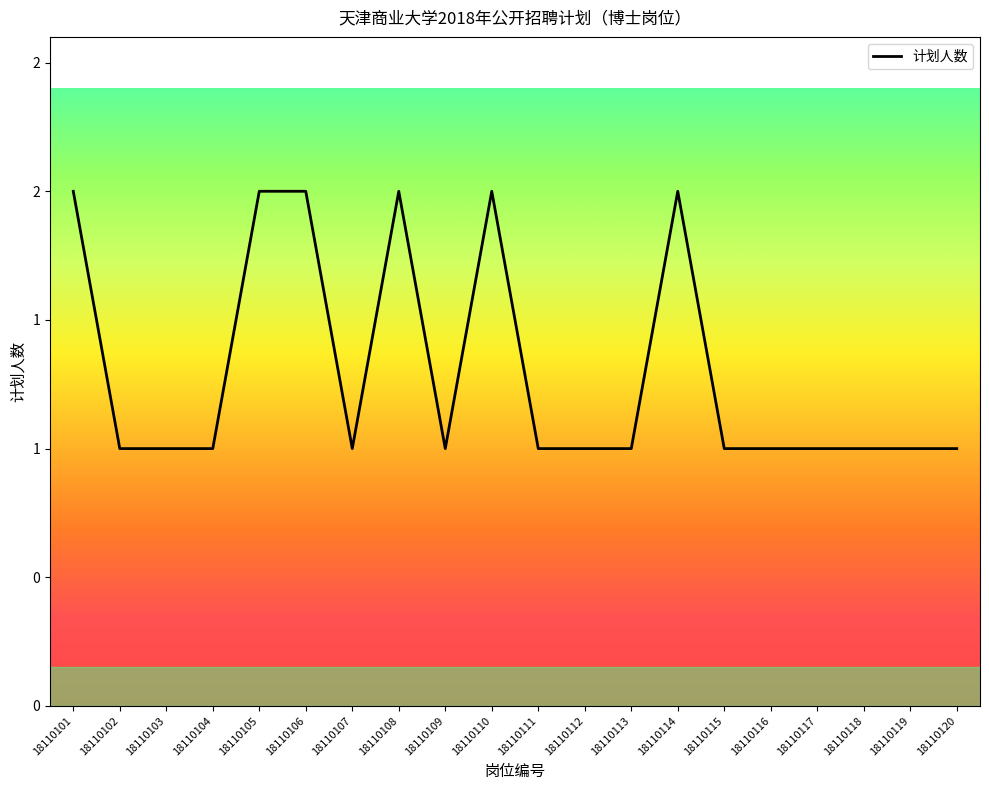

Does the chart display data point markers on the line(s)?

No